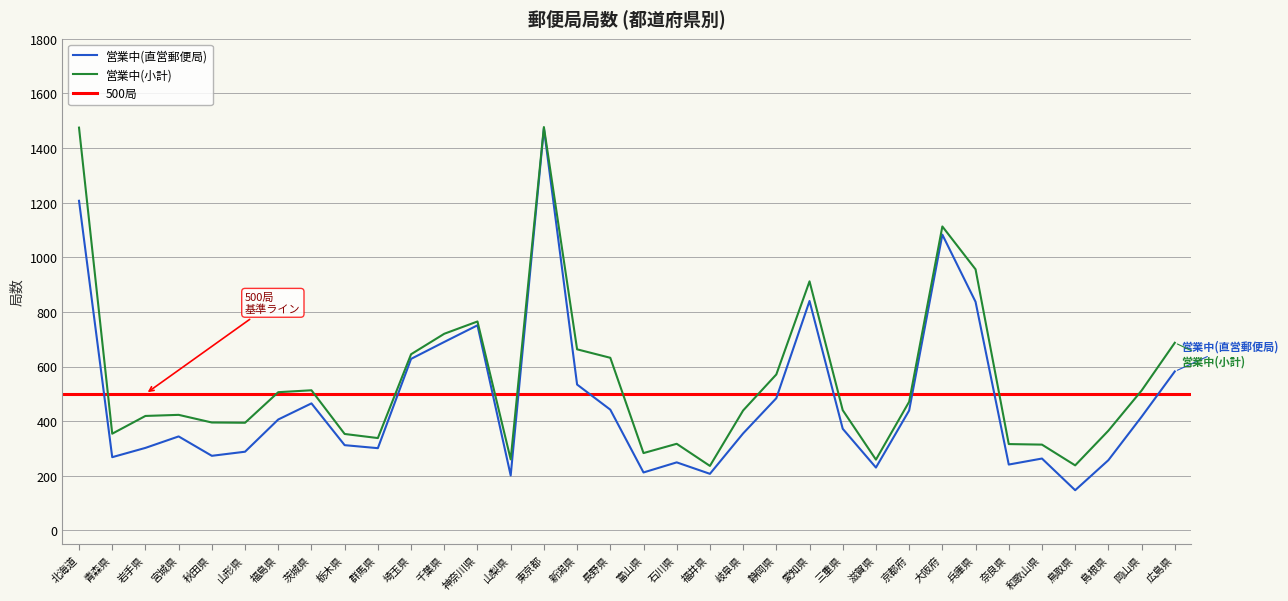

What is the difference between the second highest and minimum values in the 営業中(直営郵便局) series?

1060